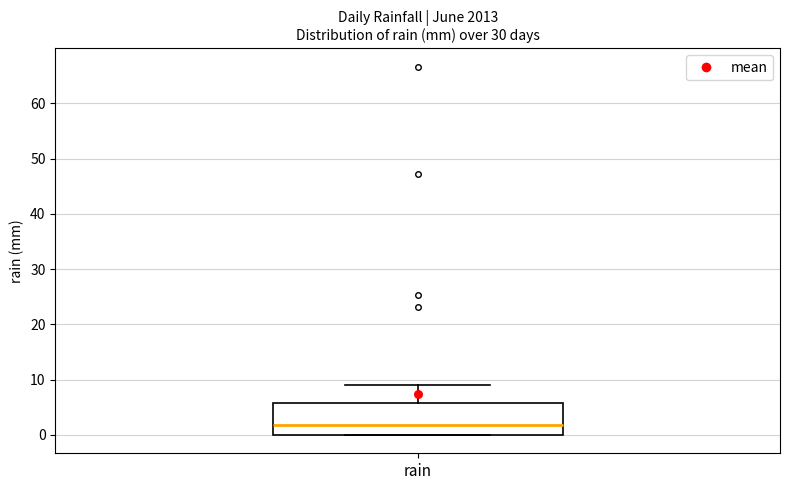

Read this box plot against the y-axis: the position of the median line, the range covered by the box, and the ends of both whiskers. The values are not printed on the chart, so give them approximately, as read against the axis.

median 2, box 0 to 6, whiskers 0 to 9